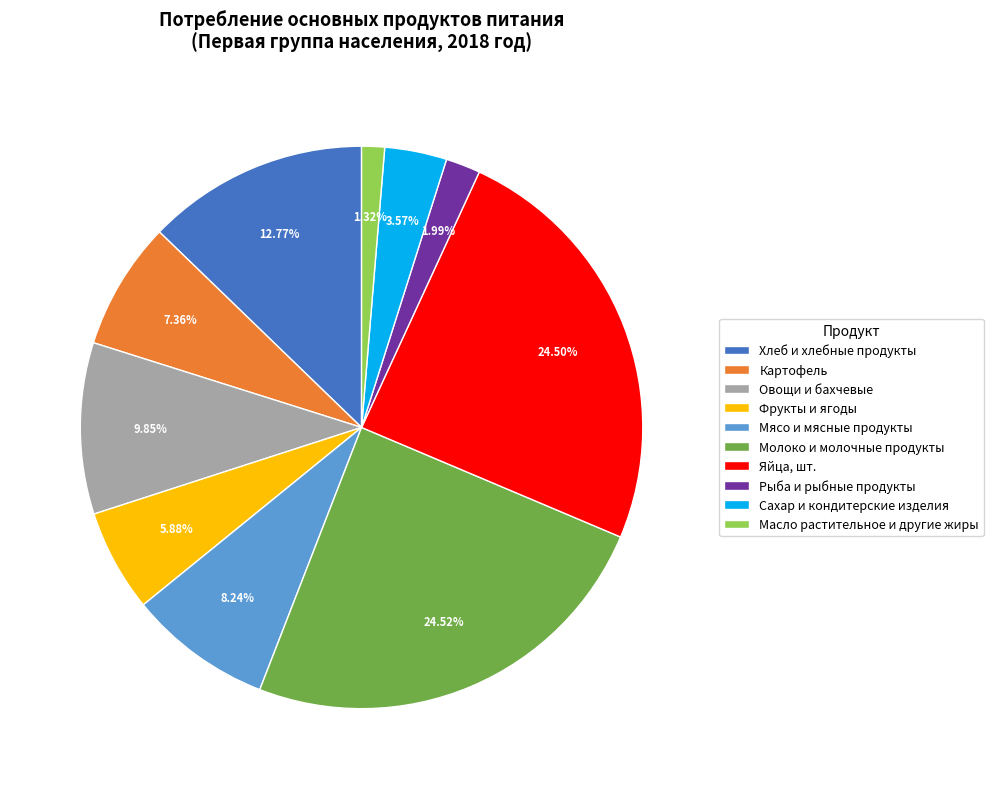

Count the number of slices in the pie.

10